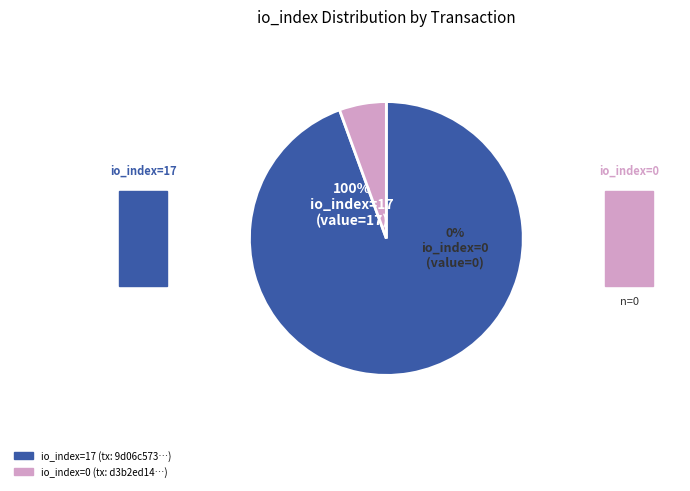

Is io_index=0 the majority of the pie?

No